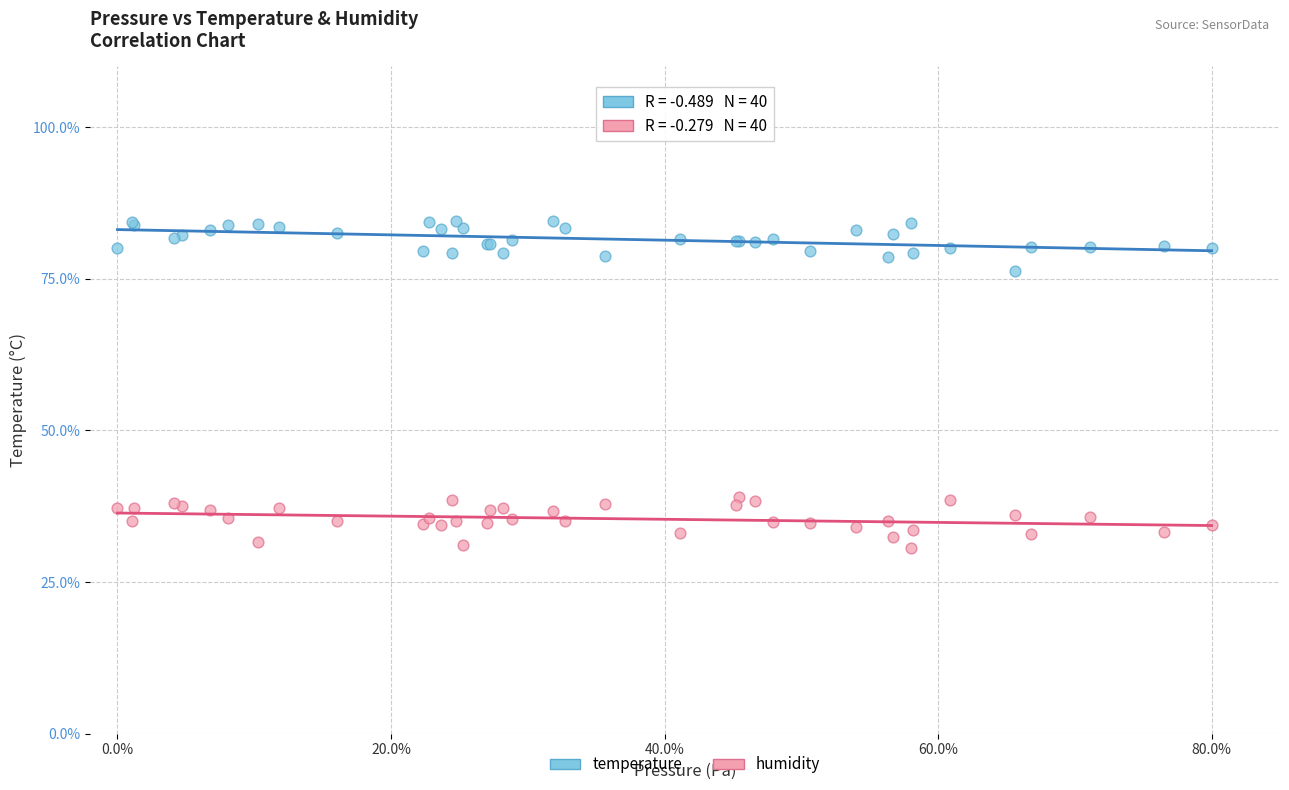

Which series reaches the maximum Y coordinate?

temperature